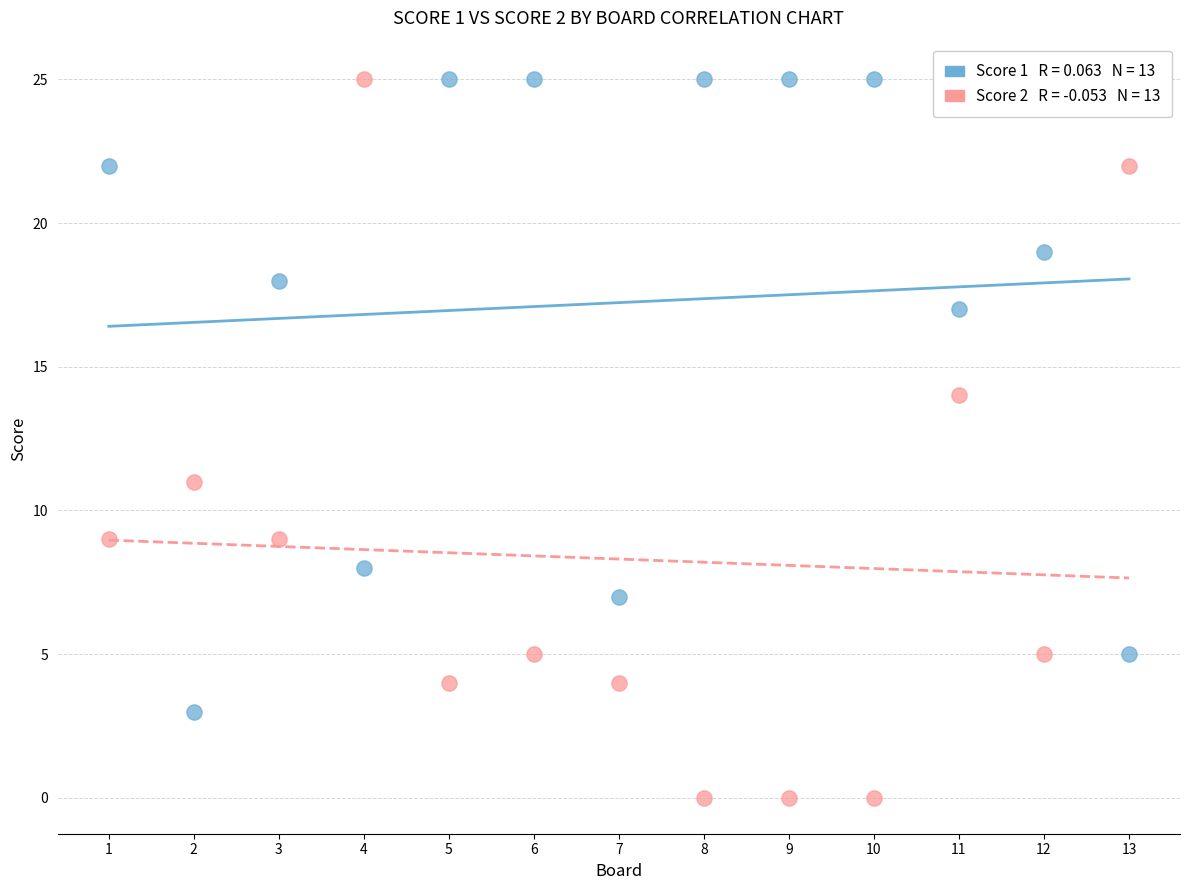

Across all series, what Y value is closest to 12?

11